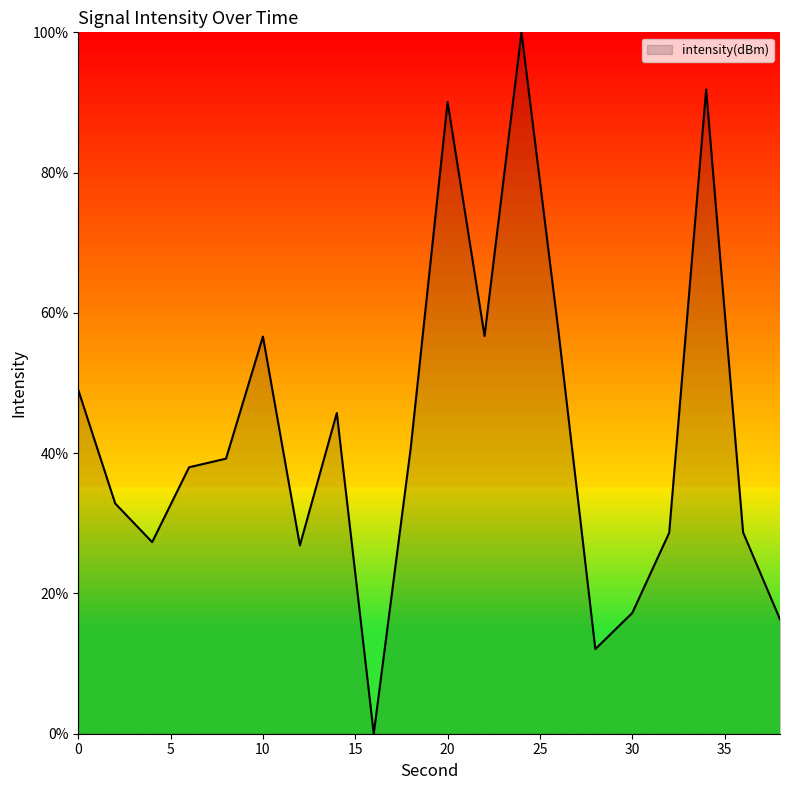

List the labels in order of value, smallest first.

16, 28, 38, 30, 12, 4, 32, 36, 2, 6, 8, 18, 14, 0, 10, 22, 26, 20, 34, 24